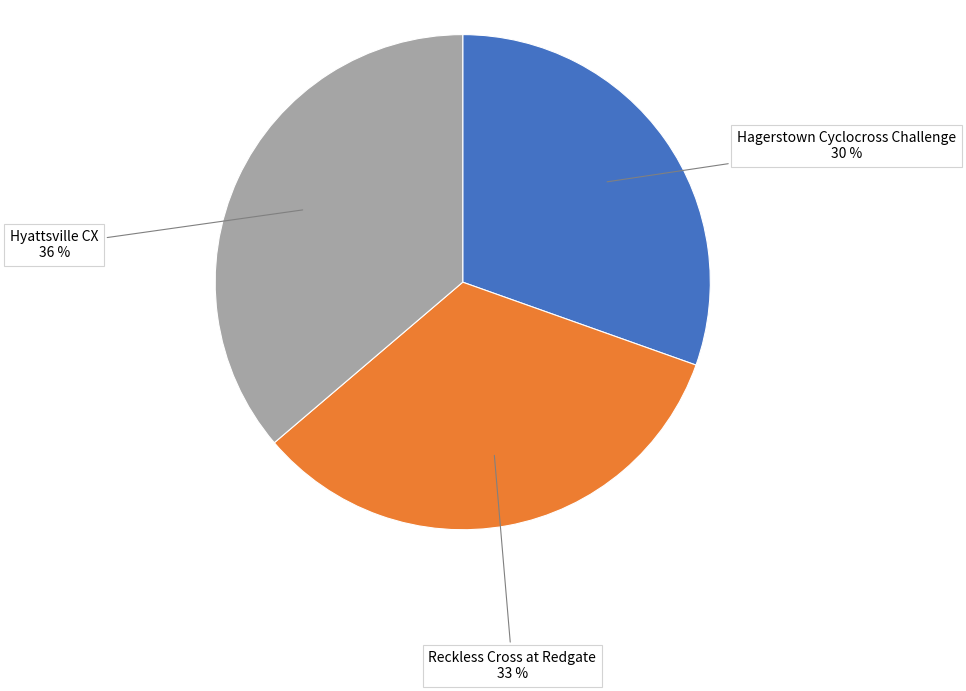

To the nearest percent, what is the difference between the largest and smallest slice percentages?

6%